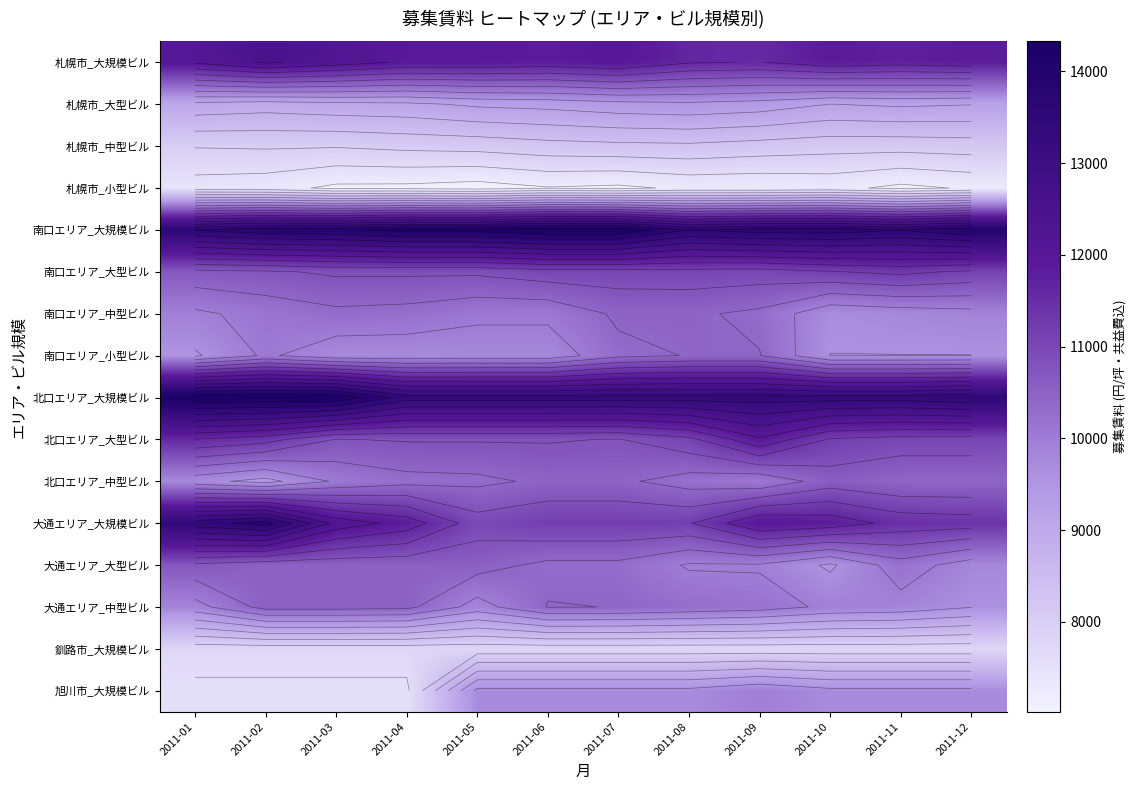

Between 2011-03 and 2011-11, which is larger?

2011-03